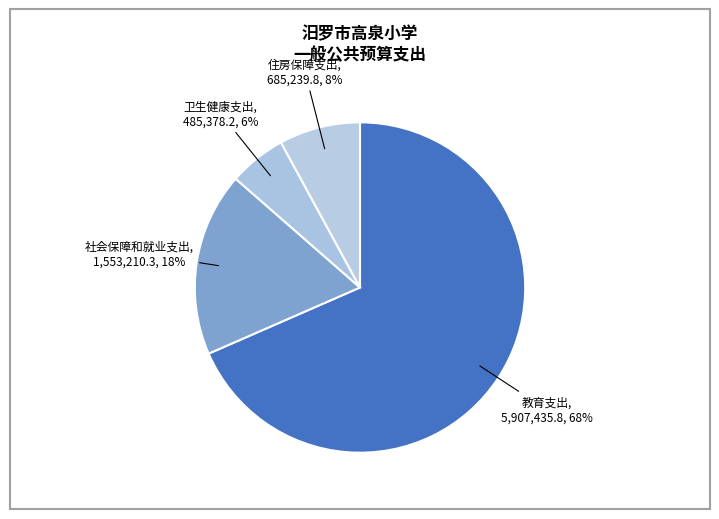

Combined, do 社会保障和就业支出 and 教育支出 account for over 50%?

Yes